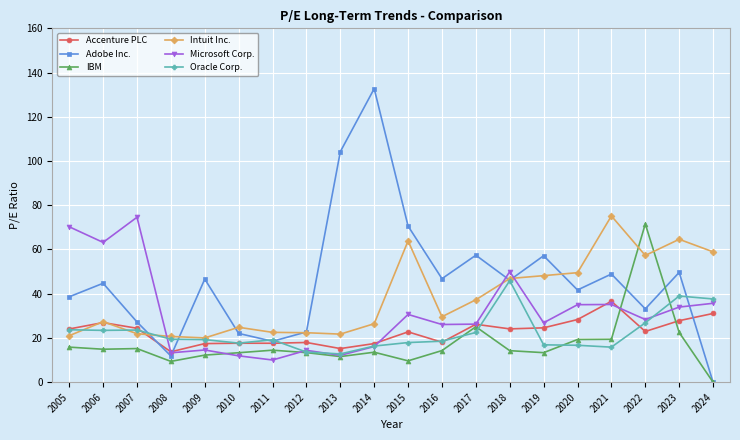

What is the difference between the maximum and minimum values in the Oracle Corp. series?

33.1